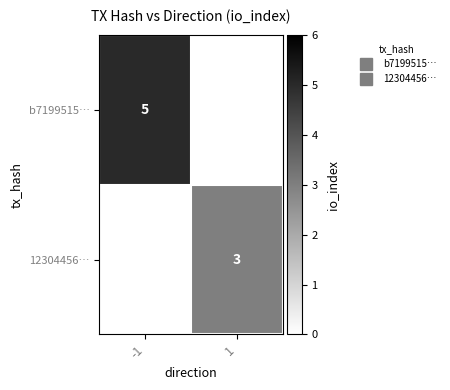

At how many categories does at least one series exceed 3?

1